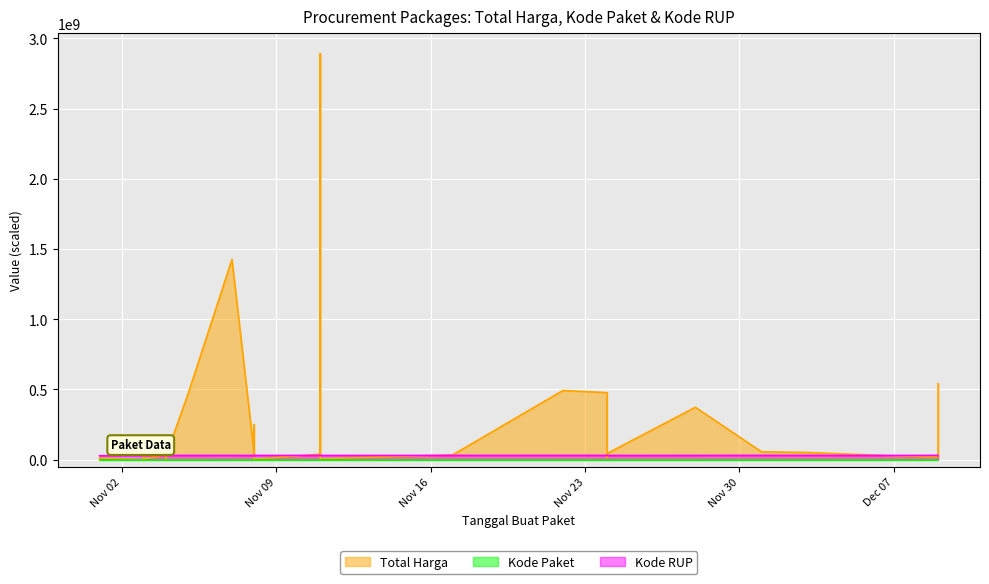

Reading left to right, what are all the values shown in this chart?

Total Harga: 1425867900	49730040	477600000	34000000	32441200	577875	464002100	39440000	2892122000	493000000	19175000	18900000	9180000	15513960	7401240	333600	78000	98772570	2772000	265000	4672200	182000	8742500	5129000	12453900	43859200	23653000	27412000	250350000	4350000	34292000	373404000	56152800	51601000	541071000
Kode Paket: 16823	17509	70453	8530	8646	8668	13652	28271	28425	55826	67279	137876	17272	17283	27891	464	5449	5997	6214	6246	6300	6350	6397	6503	675	73894	8601	128516	17238	17580	40112	91101	103541	117783	139817
Kode RUP: 30428912	30029068	30670893	30089034	30089034	30089034	30372232	30478474	30449124	30636058	30352738	30852642	28171469	28171469	30089034	28171087	30089034	30089034	30089034	30089034	30089034	30089034	30089034	30089034	28171087	30089034	30089034	30089034	30270270	30361227	30416731	30363247	30745112	30527421	28497118